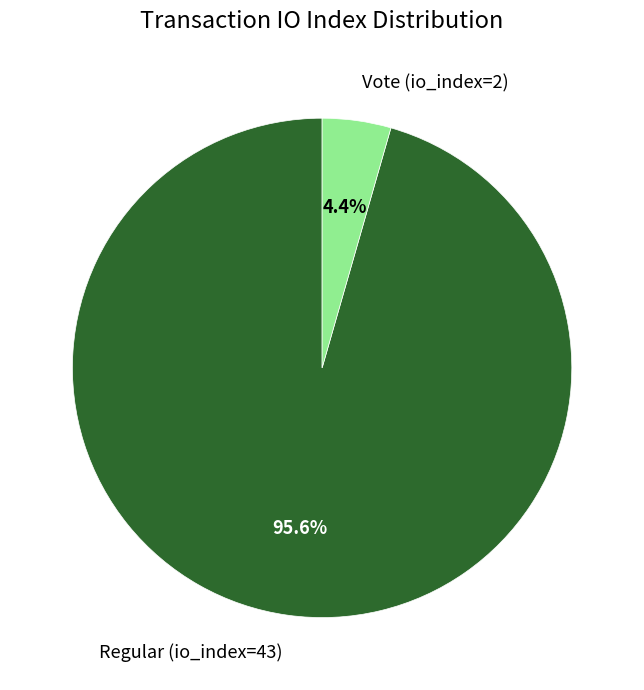

Which has a higher value, Regular (io_index=43) or Vote (io_index=2)?

Regular (io_index=43)